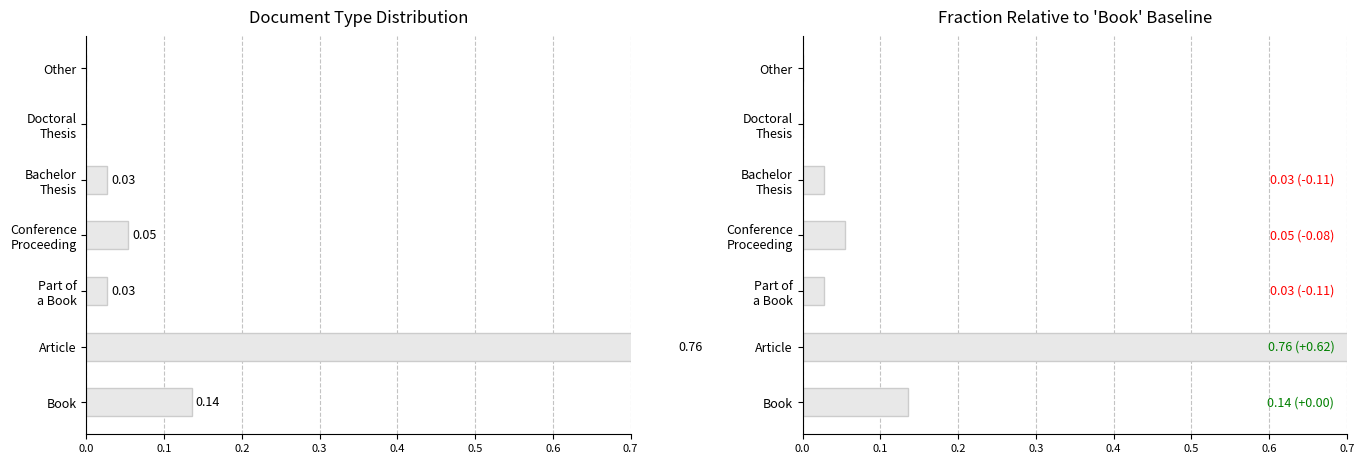

Reading left to right, what are all the values shown in this chart?

Fraction: 0.1	0.8	0.0	0.1	0.0	0.0	0.0
Abs Fraction: 0.1	0.8	0.0	0.1	0.0	0.0	0.0